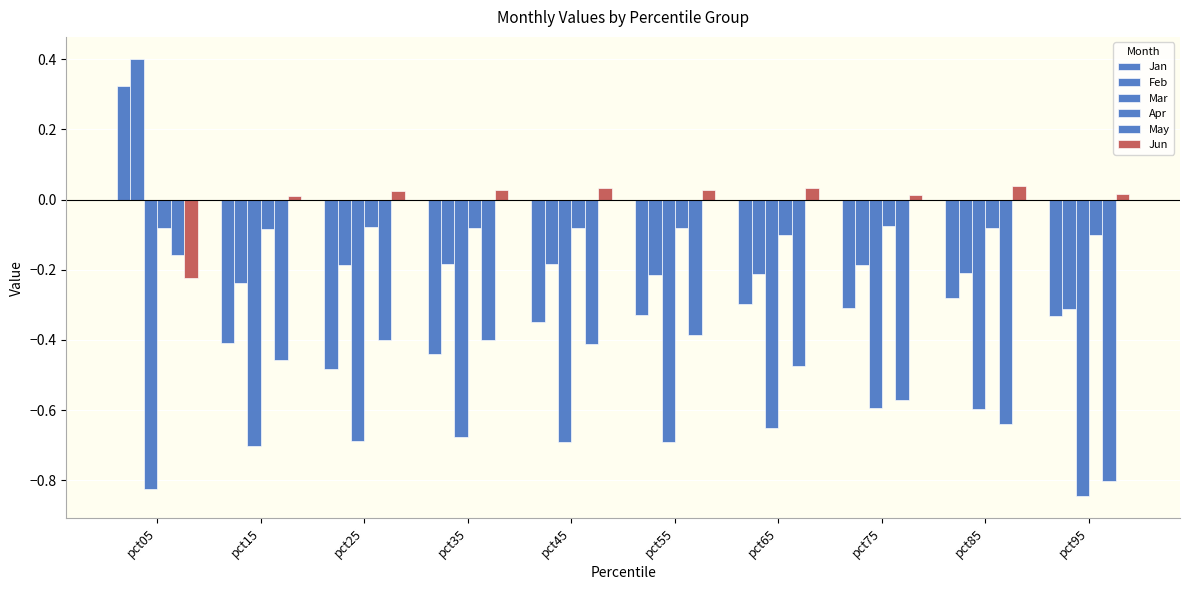

The Feb series shows -0.3 at pct95. True or false?

True